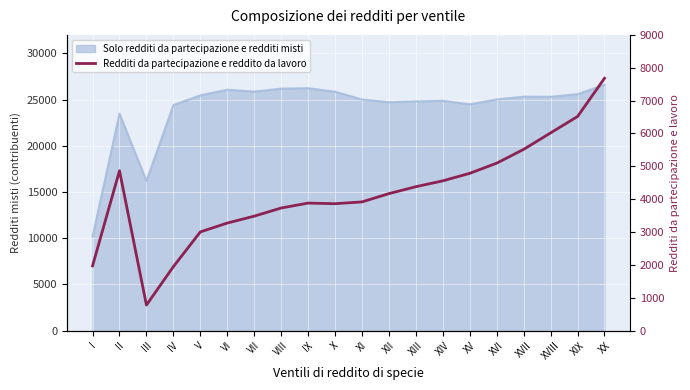

How many interior local peaks (higher than both neighbors) does the data have?

2